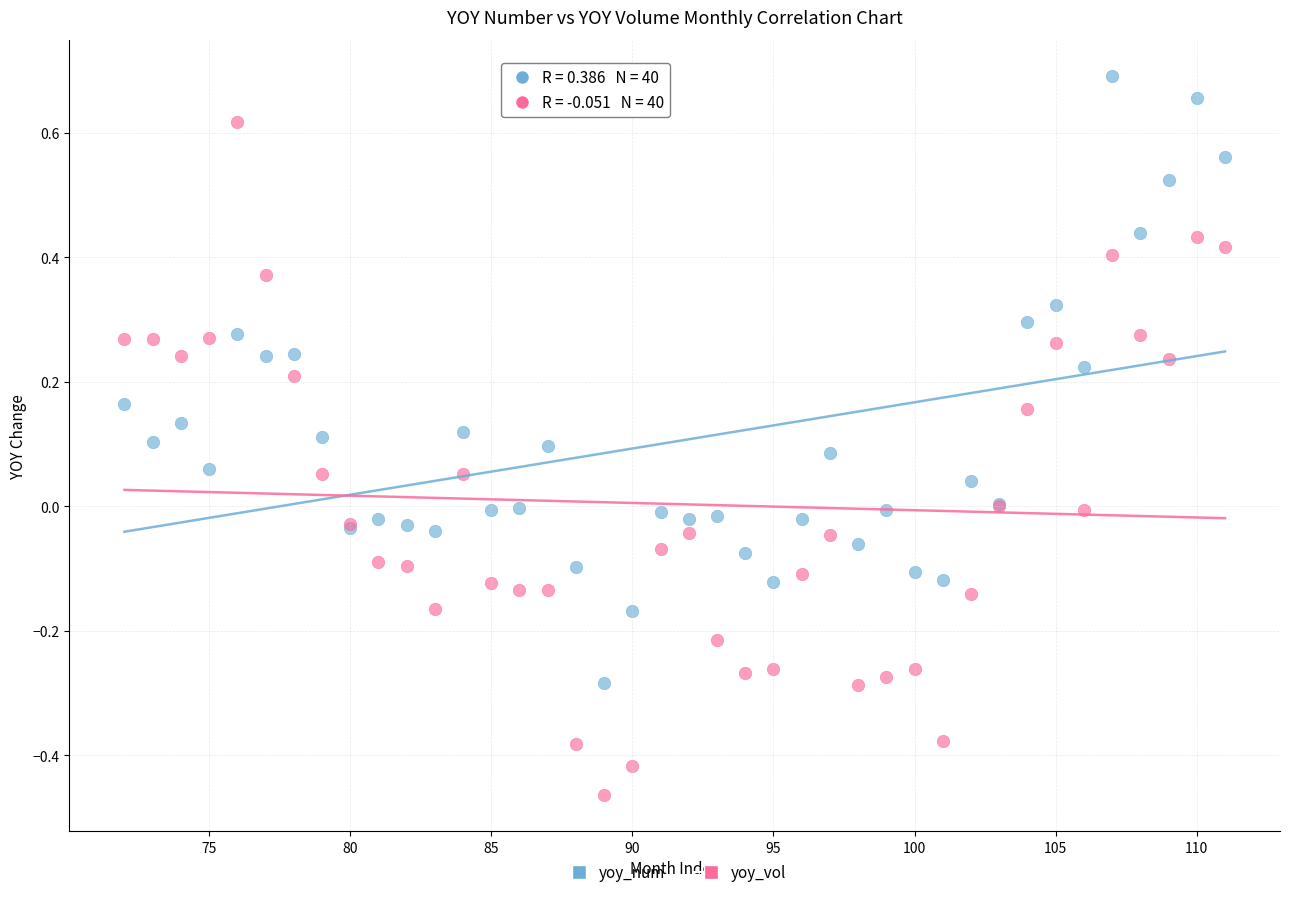

Which series reaches the minimum Y coordinate?

yoy_vol